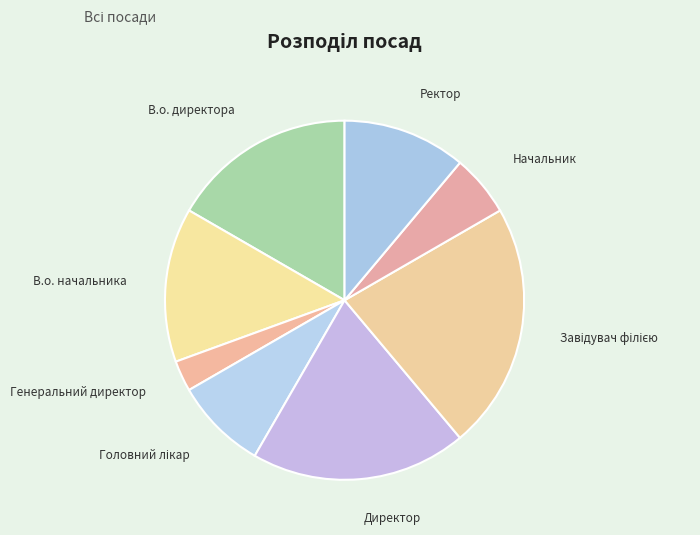

Combined, do Директор and Начальник account for over 50%?

No